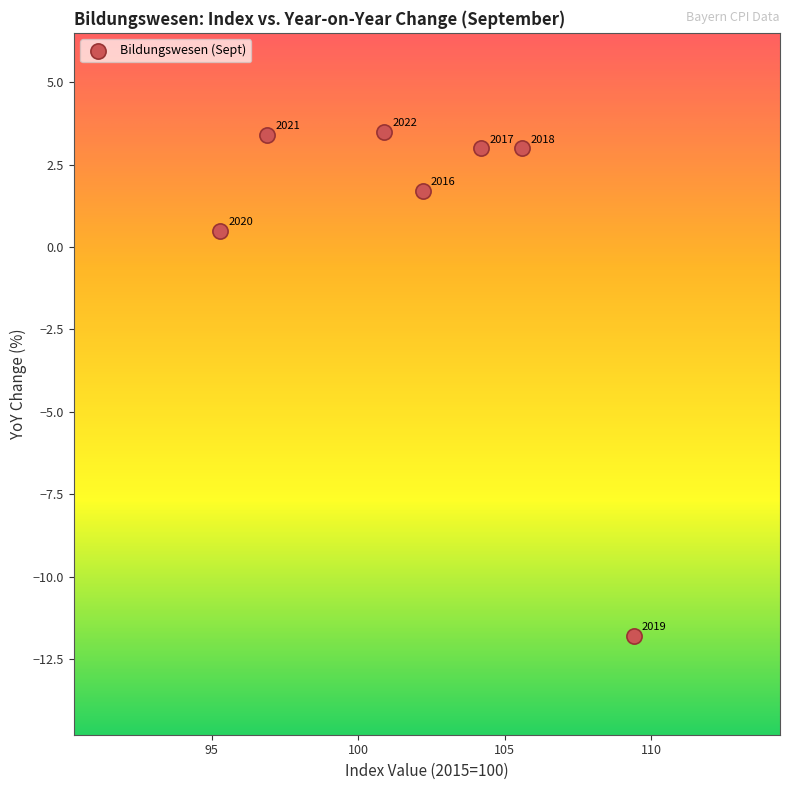

What is the average X value?

102.1